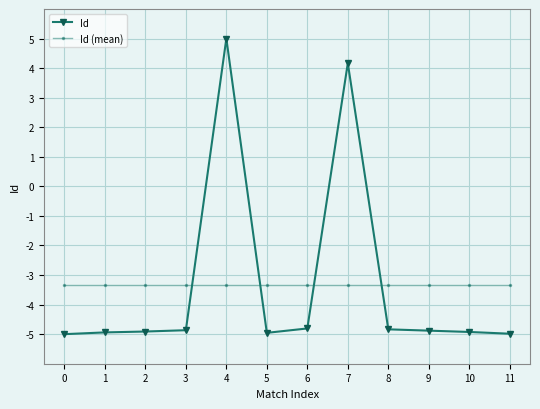

Between which two adjacent categories do Id (mean) and Id first intersect?

3 and 4